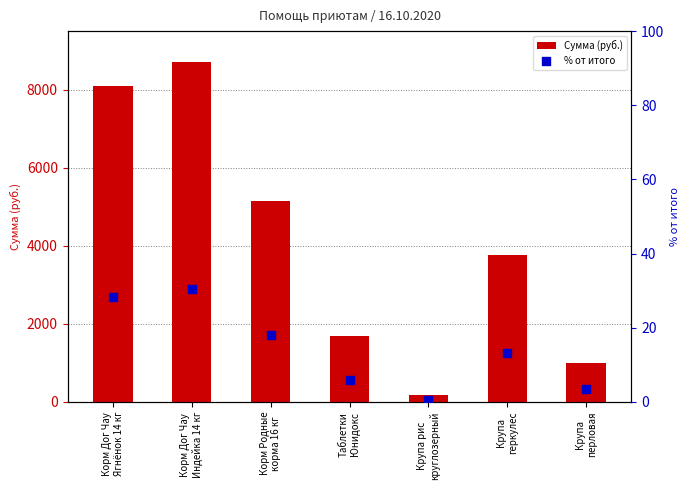

Which series has the widest spread of Y values?

Сумма (руб.)